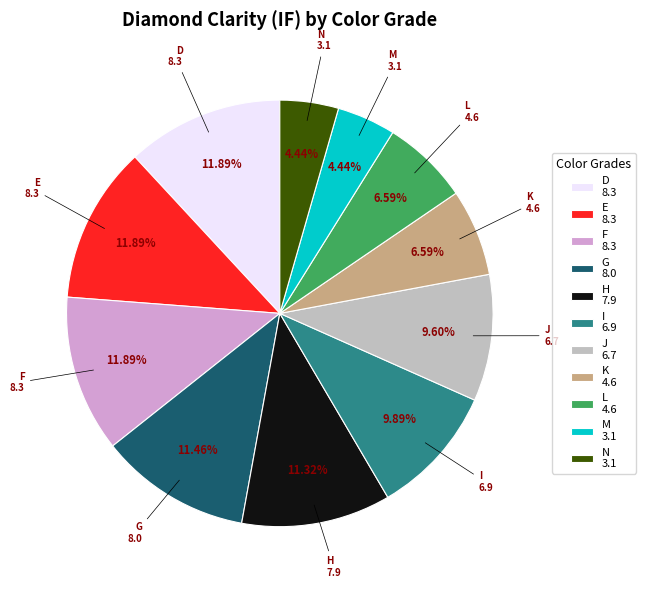

Which has a higher value, K 4.6 or H 7.9?

H 7.9